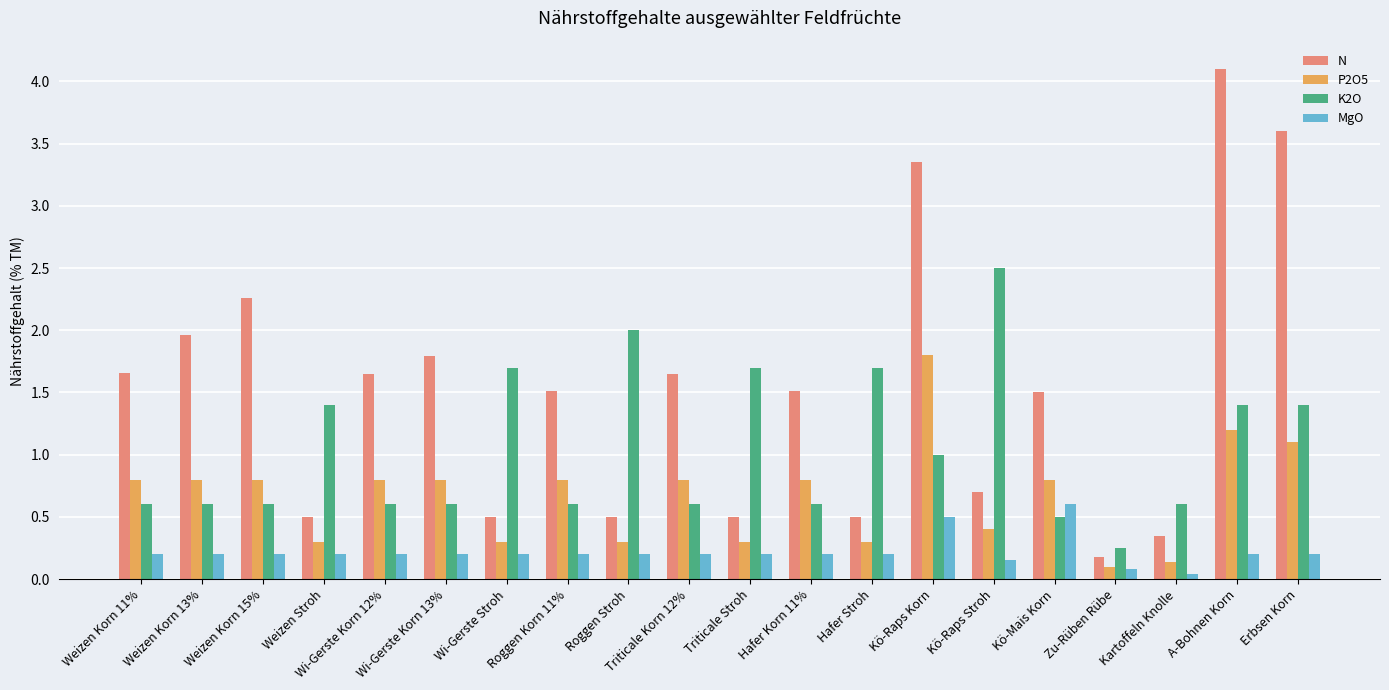

What is the sum of all MgO values?

4.4